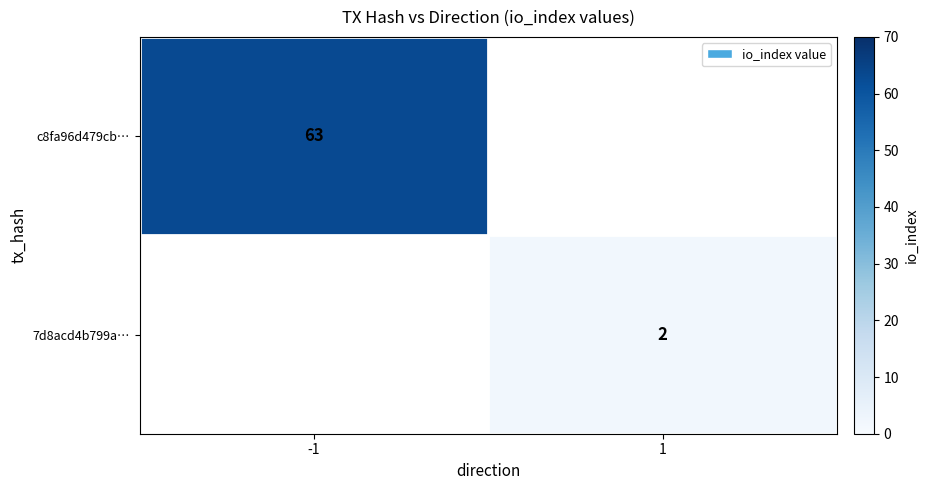

Is it true that c8fa96d479cb… equals 23.9 at -1?

False